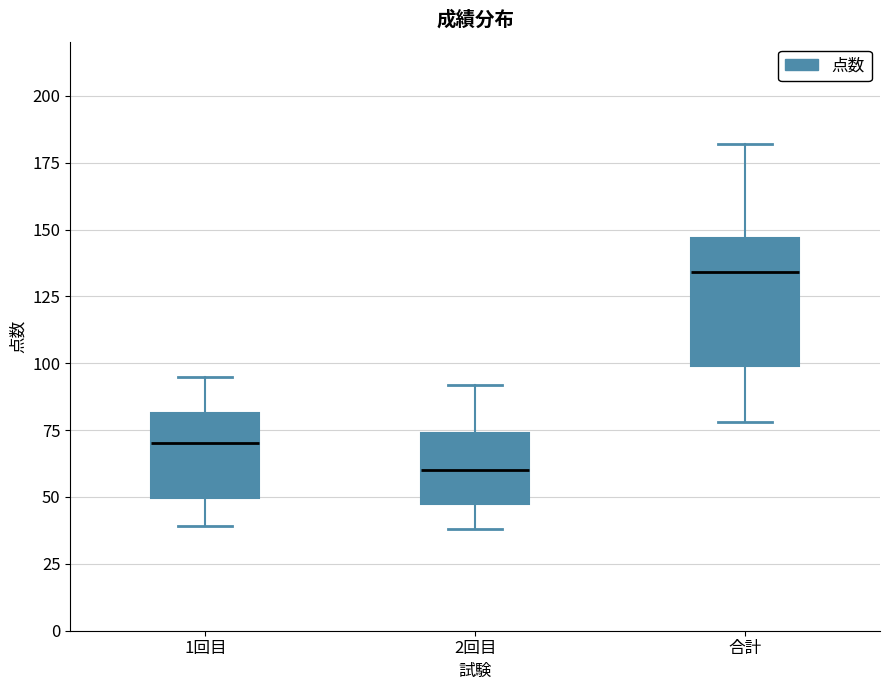

Comparing the boxes themselves (not the whiskers), which one is the tallest?

合計